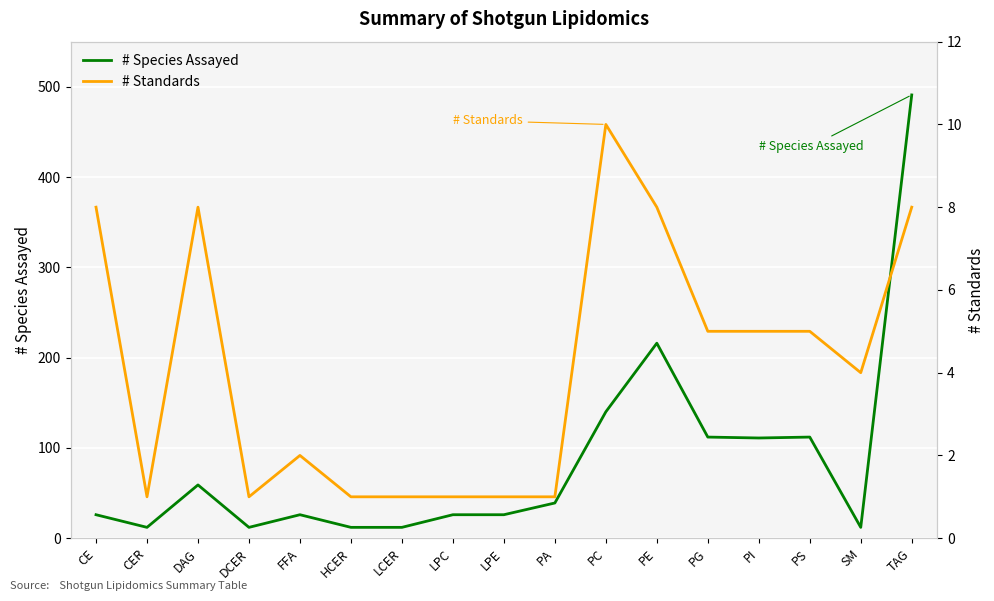

True or false: # Species Assayed and # Standards cross at least once.

False